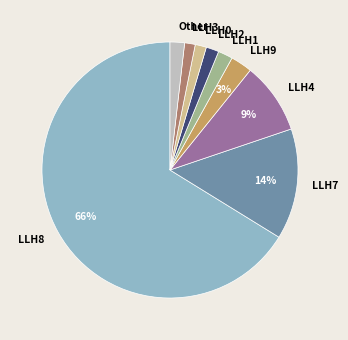

Is there a majority slice in this chart?

Yes